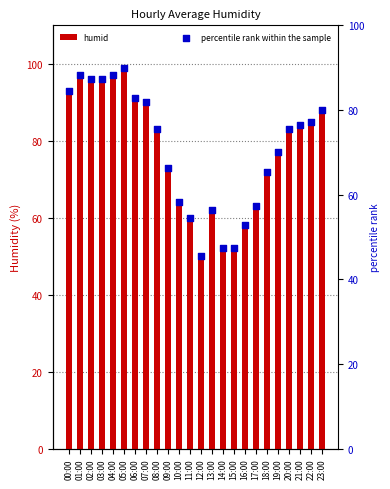

Which series has the largest Y range (max minus min)?

humid